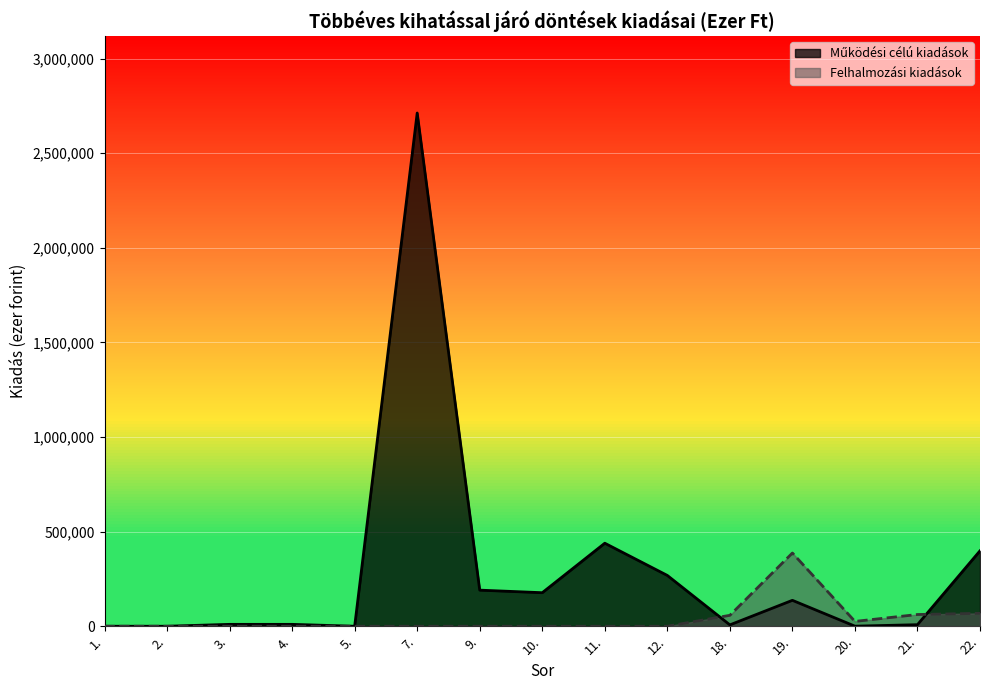

What is the average value of the Működési célú kiadások series?

290675